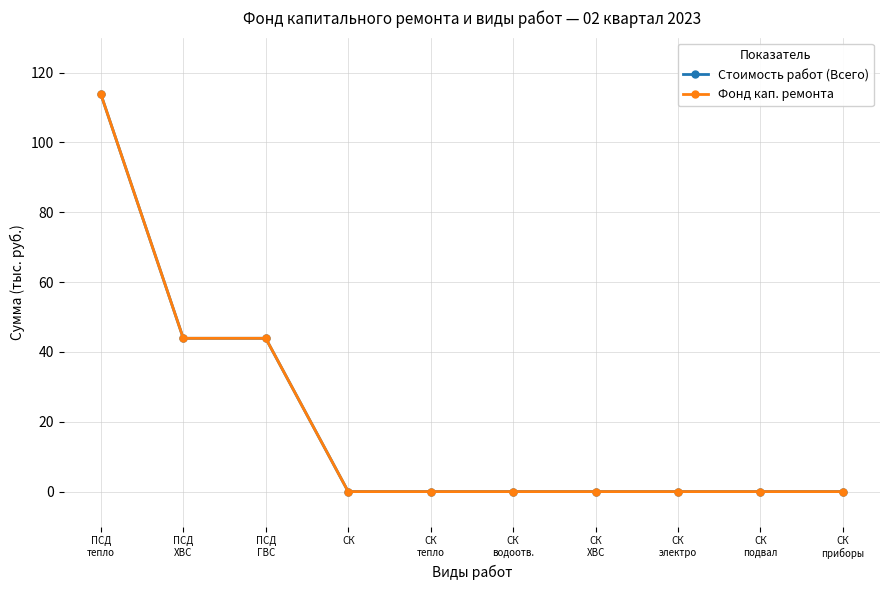

Rank the series by their maximum value, from highest to lowest.

Стоимость работ (Всего), Фонд кап. ремонта